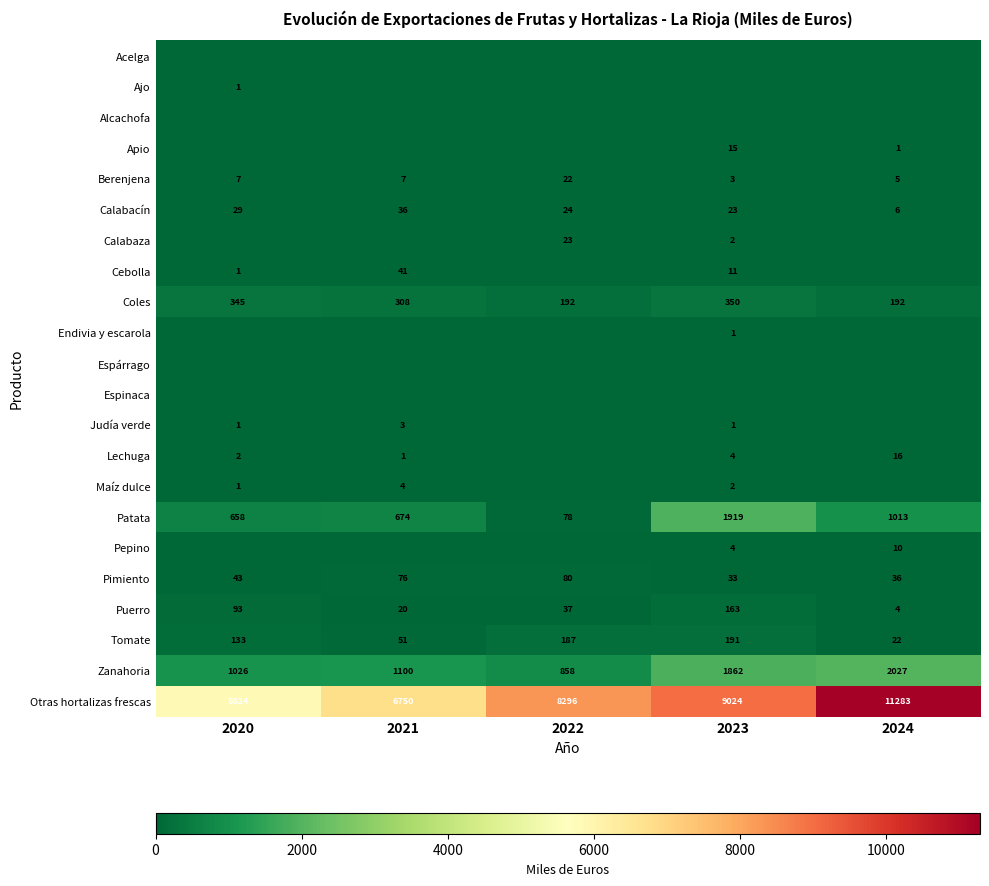

Which has a higher value, 2022 or 2020?

2022